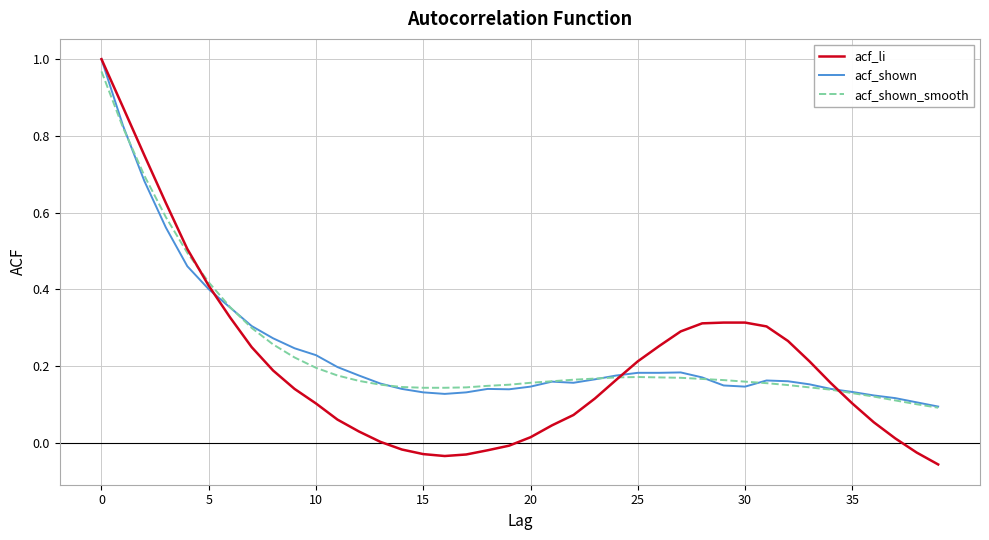

Which series has the widest spread of values?

acf_li